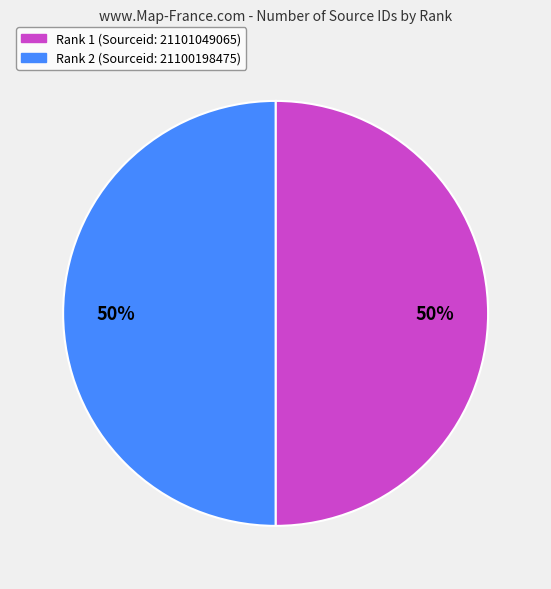

How many slices are in this pie chart?

2